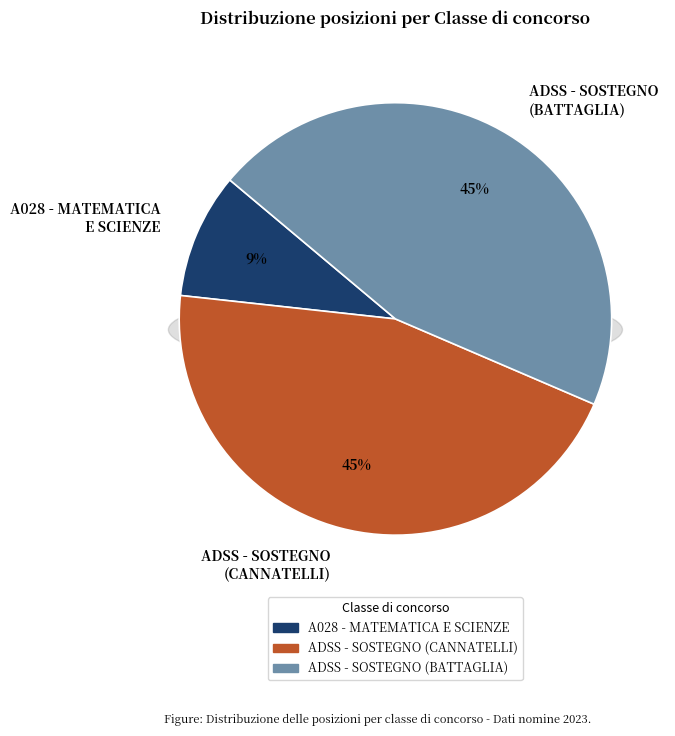

Does ADSS - SOSTEGNO (BATTAGLIA) represent more than half of the total?

No